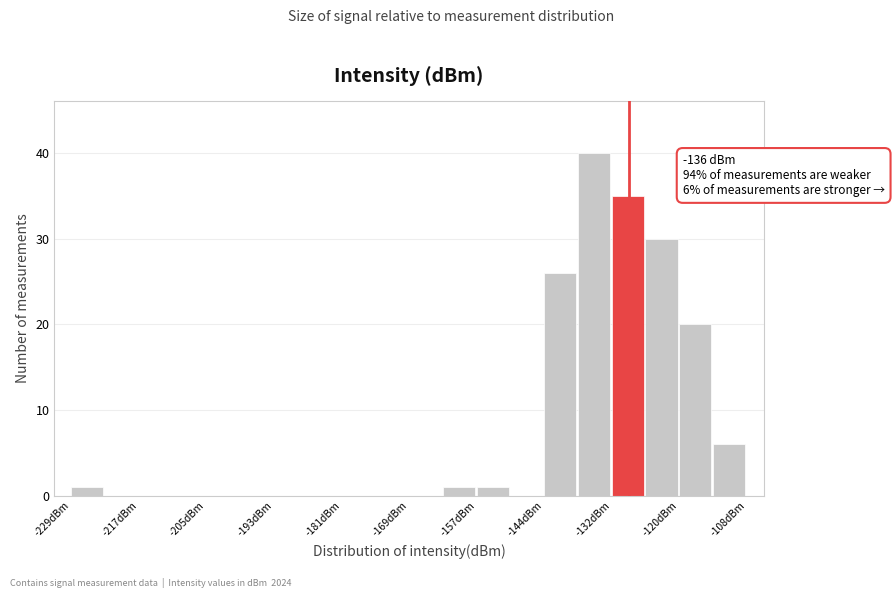

Around what value on the x-axis is the tallest bar? Give the approximate position of its centre, as read against the axis.

-136